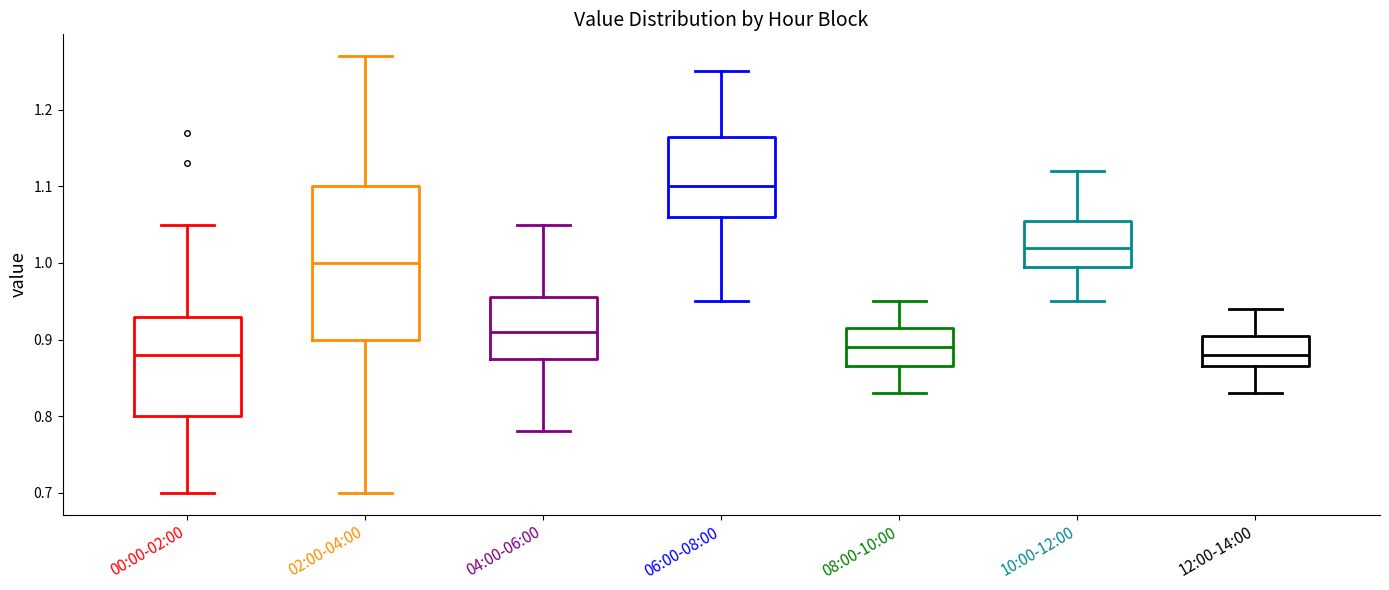

Reading left to right, read every box against the y-axis: the position of its median line, the range the box covers, and the ends of its whiskers. The values are not printed on the chart, so give them approximately, as read against the axis.

00:00-02:00: median 0.88, box 0.80 to 0.93, whiskers 0.70 to 1.05
02:00-04:00: median 1.00, box 0.90 to 1.10, whiskers 0.70 to 1.27
04:00-06:00: median 0.91, box 0.88 to 0.96, whiskers 0.78 to 1.05
06:00-08:00: median 1.10, box 1.06 to 1.17, whiskers 0.95 to 1.25
08:00-10:00: median 0.89, box 0.87 to 0.92, whiskers 0.83 to 0.95
10:00-12:00: median 1.02, box 1.00 to 1.06, whiskers 0.95 to 1.12
12:00-14:00: median 0.88, box 0.87 to 0.91, whiskers 0.83 to 0.94